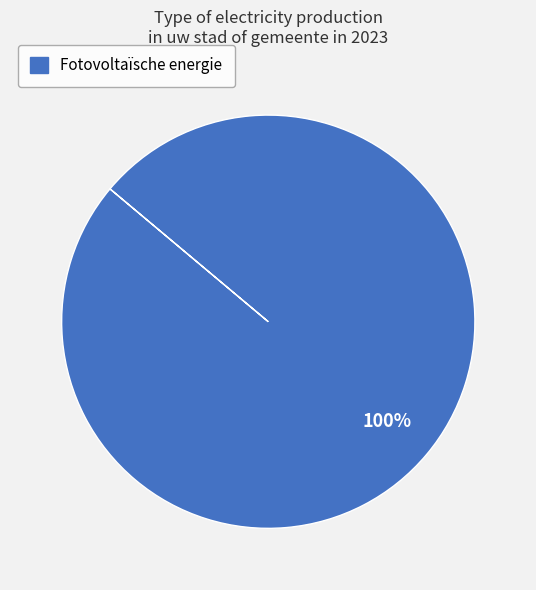

Does any single category account for the majority?

Yes